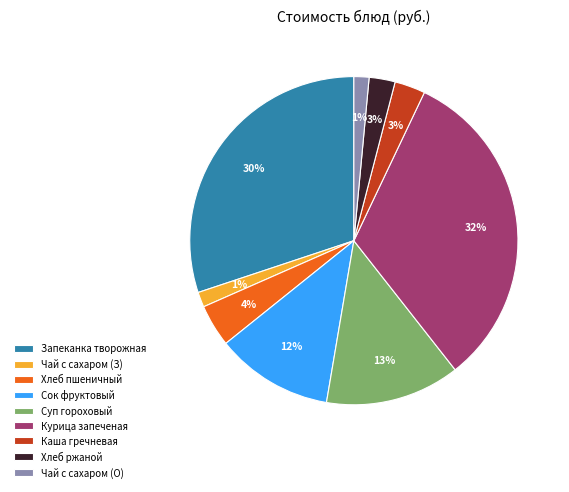

The Хлеб ржаной slice represents 3% of the pie. True or false?

True